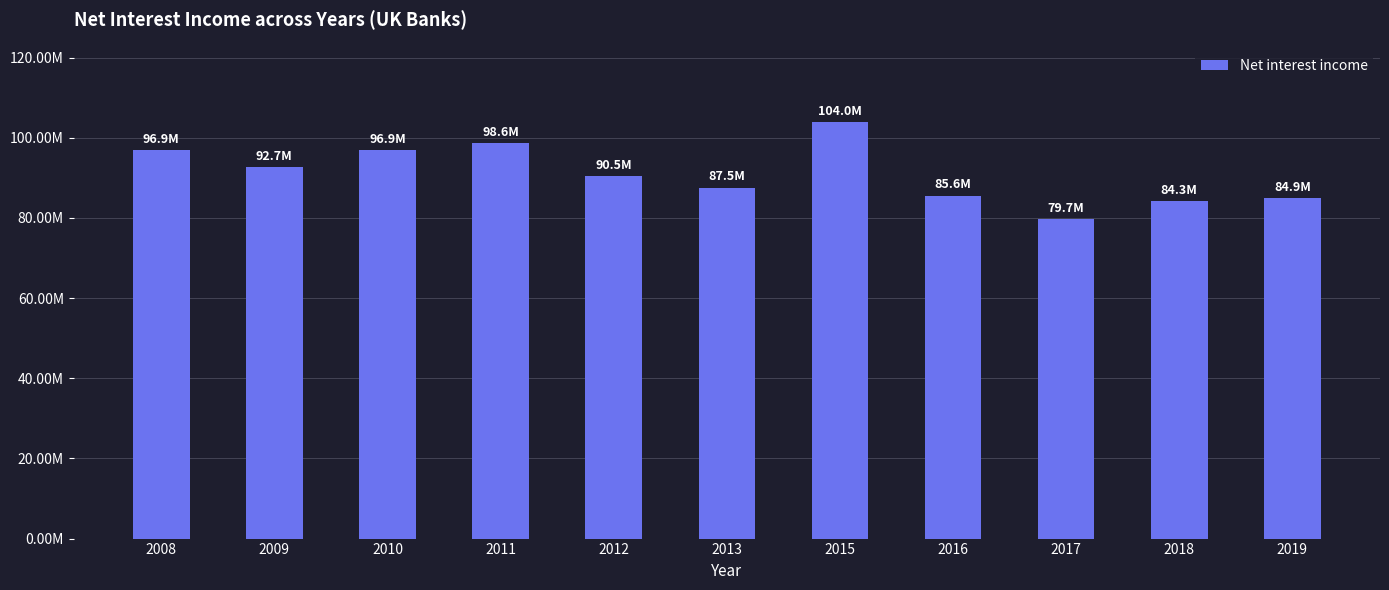

Is it true that the value at 2015 is 154073725.3?

False